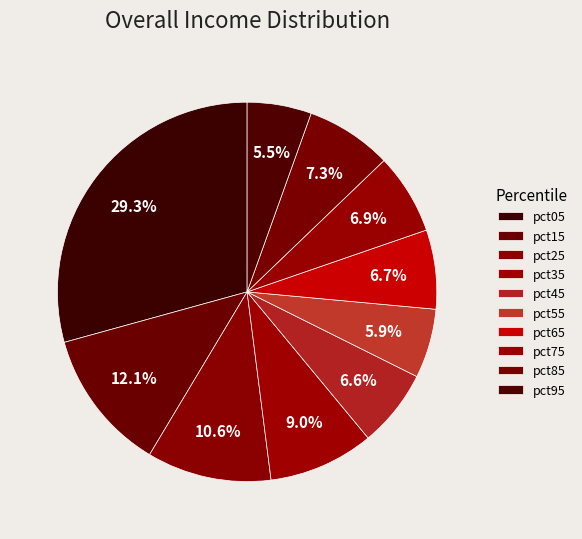

Is it true that pct25 is 3% of the pie?

False